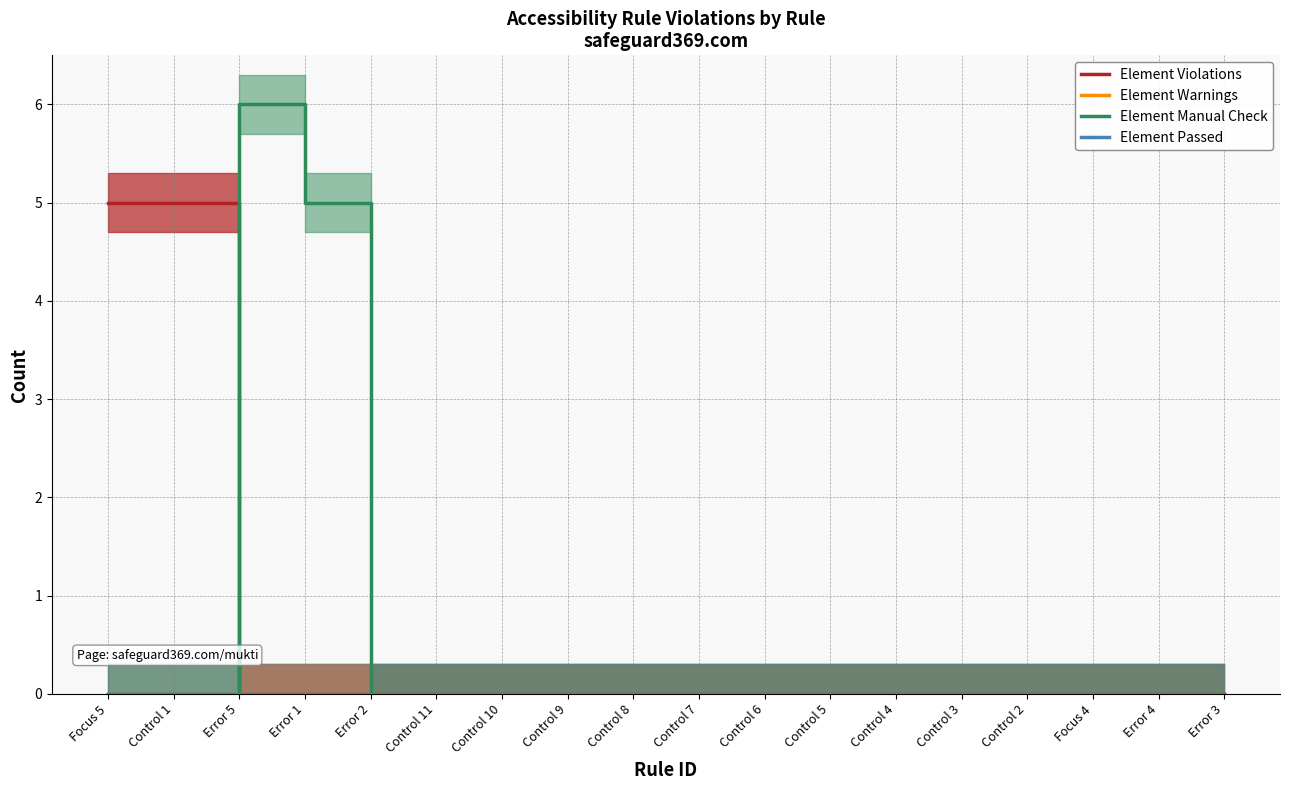

Reading left to right, list all the values displayed in this chart.

Element Violations: 5	5	0	0	0	0	0	0	0	0	0	0	0	0	0	0	0	0
Element Warnings: 0	0	0	0	0	0	0	0	0	0	0	0	0	0	0	0	0	0
Element Manual Check: 0	0	6	5	0	0	0	0	0	0	0	0	0	0	0	0	0	0
Element Passed: 0	0	0	0	0	0	0	0	0	0	0	0	0	0	0	0	0	0